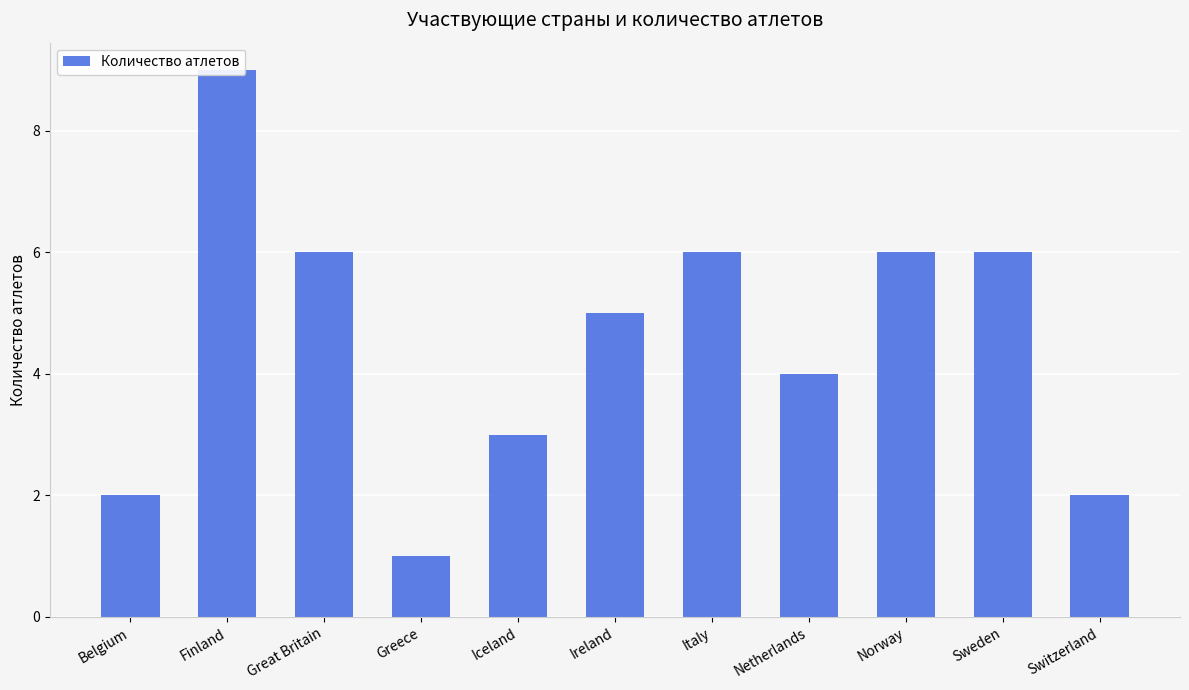

At which label is the value closest to 5?

Ireland